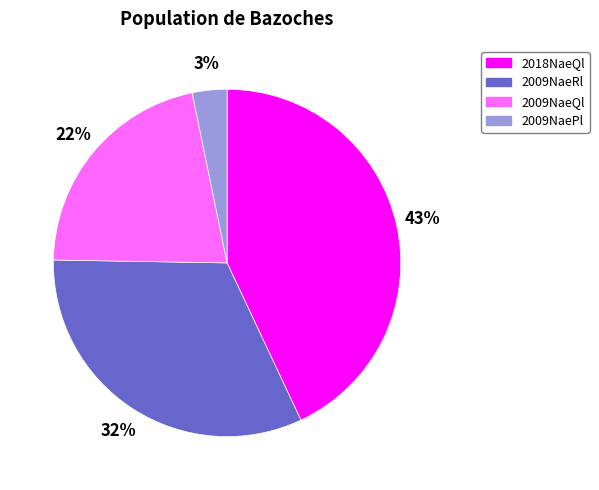

How many segments does this pie chart have?

4